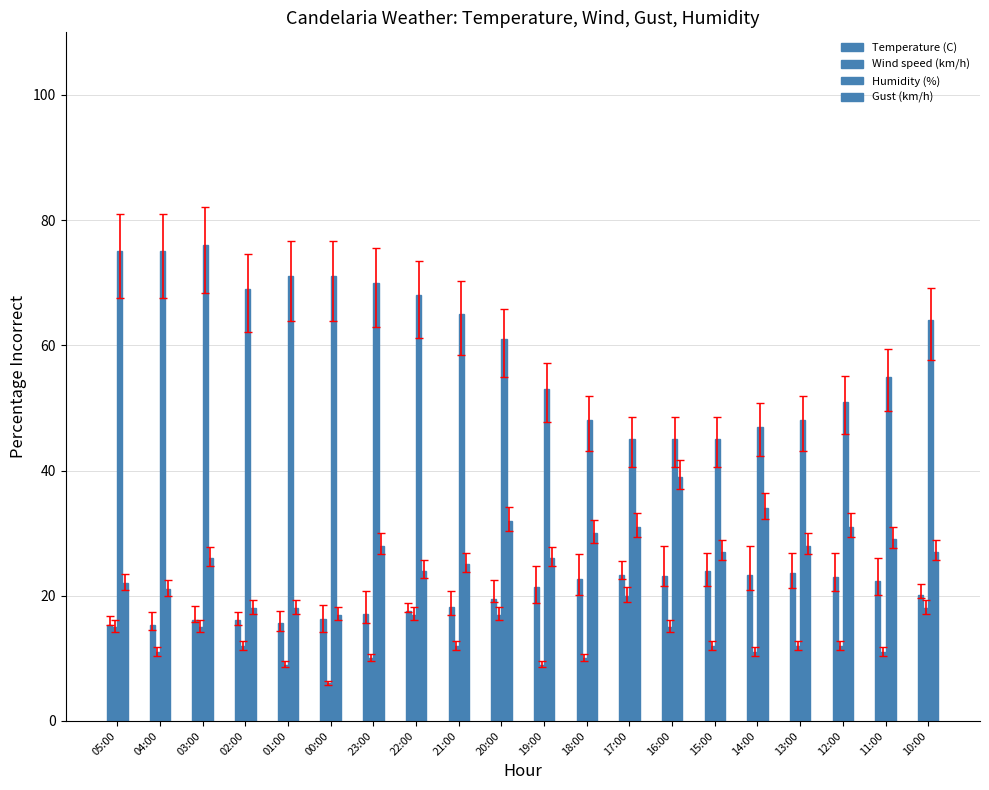

How many series are shown in this chart?

4